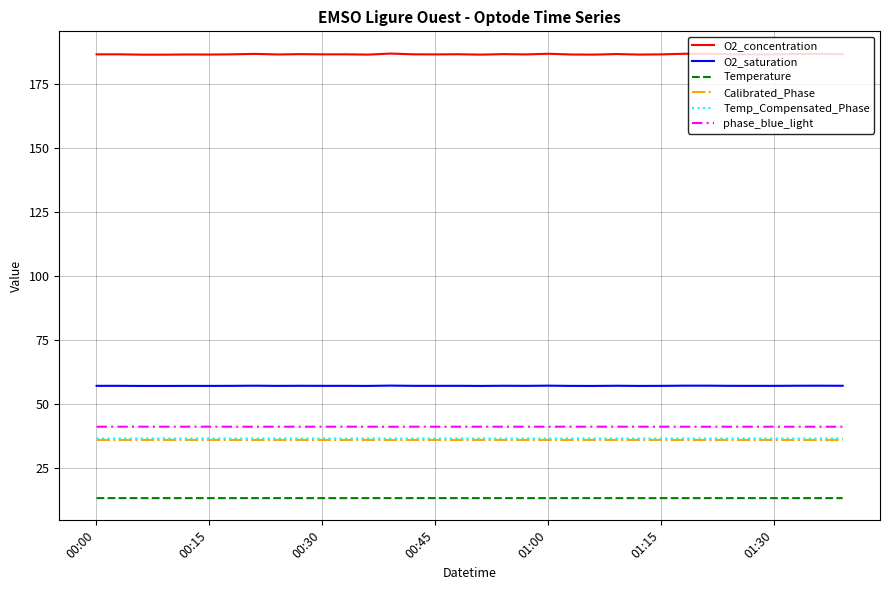

True or false: phase_blue_light and O2_saturation intersect in this chart.

False